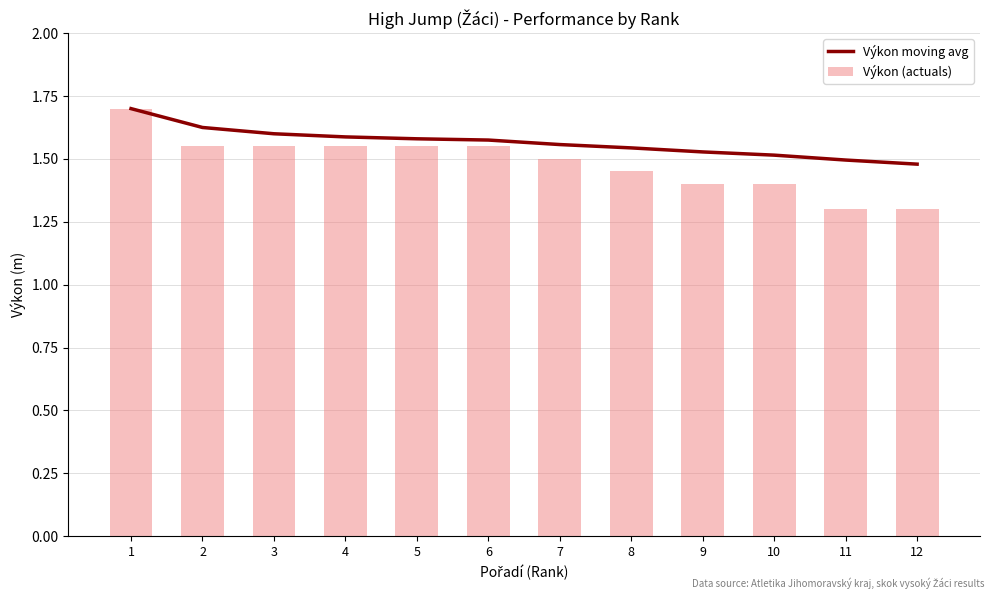

What is the average value of the Výkon moving avg series?

1.6